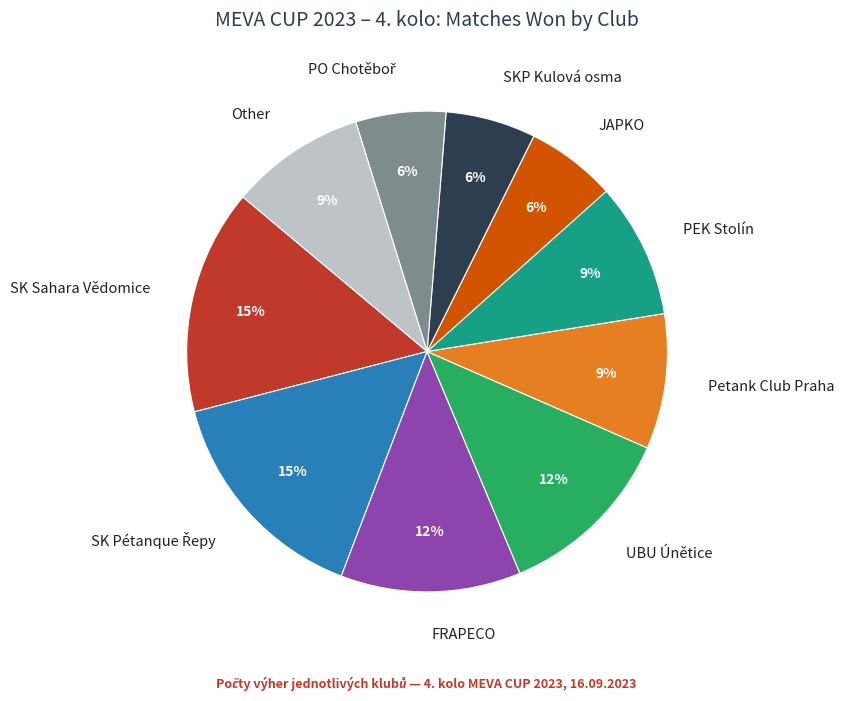

Is there any slice that represents more than half of the pie?

No